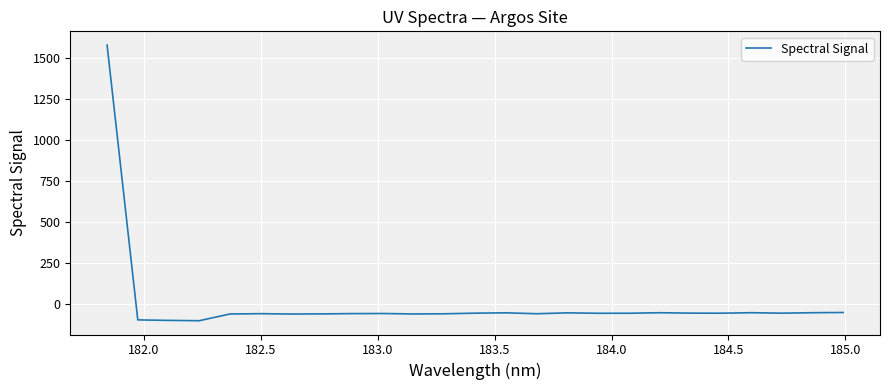

What is the minimum value shown in the chart?

-101.3